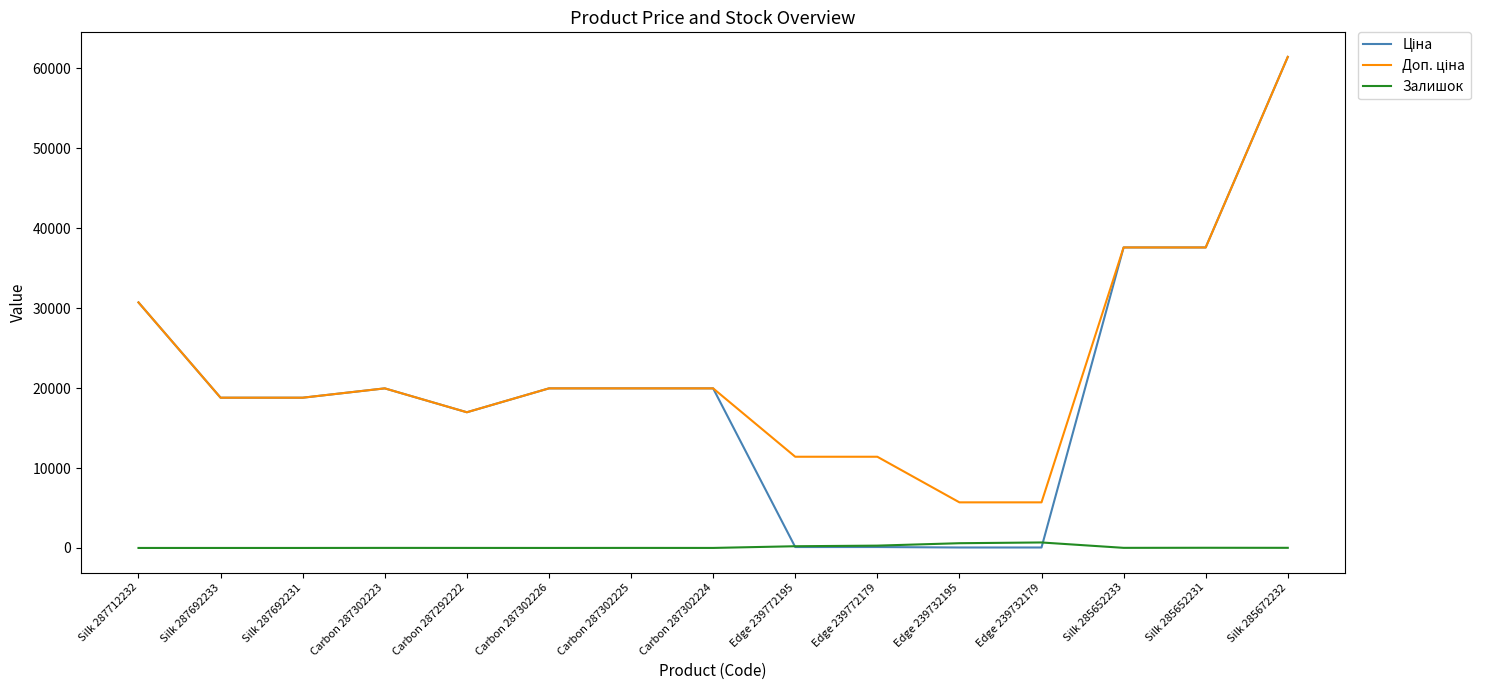

What is the maximum value shown in the chart?

61434.3